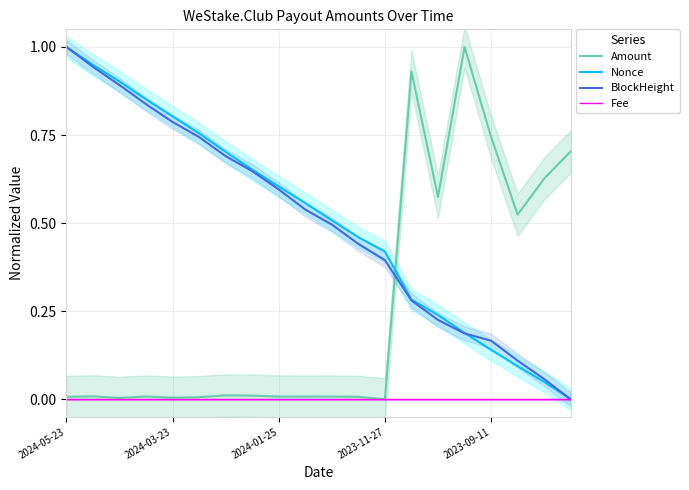

True or false: Amount has more than 0 interior local peaks.

True